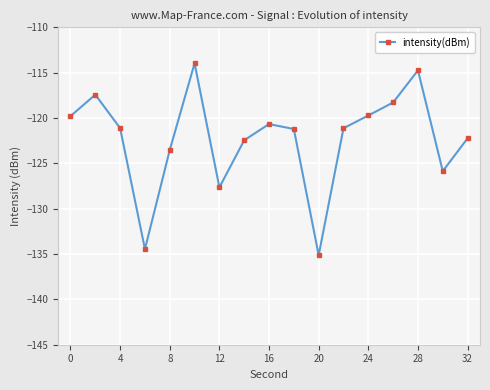

What is the minimum value shown in the chart?

-135.1